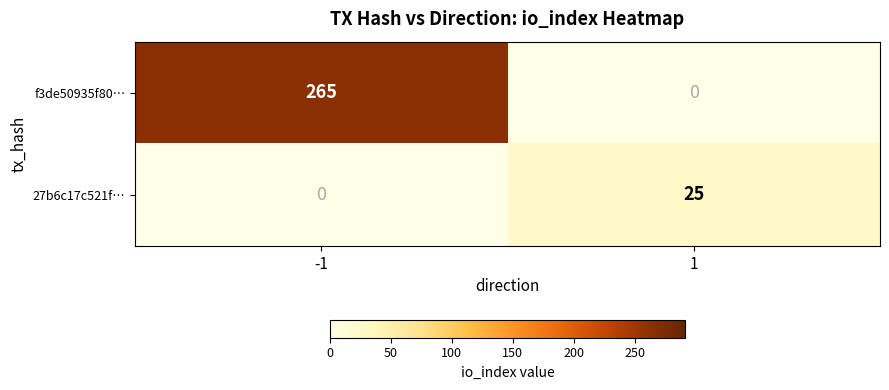

The value of 27b6c17c521f… at -1 is -14. True or false?

False